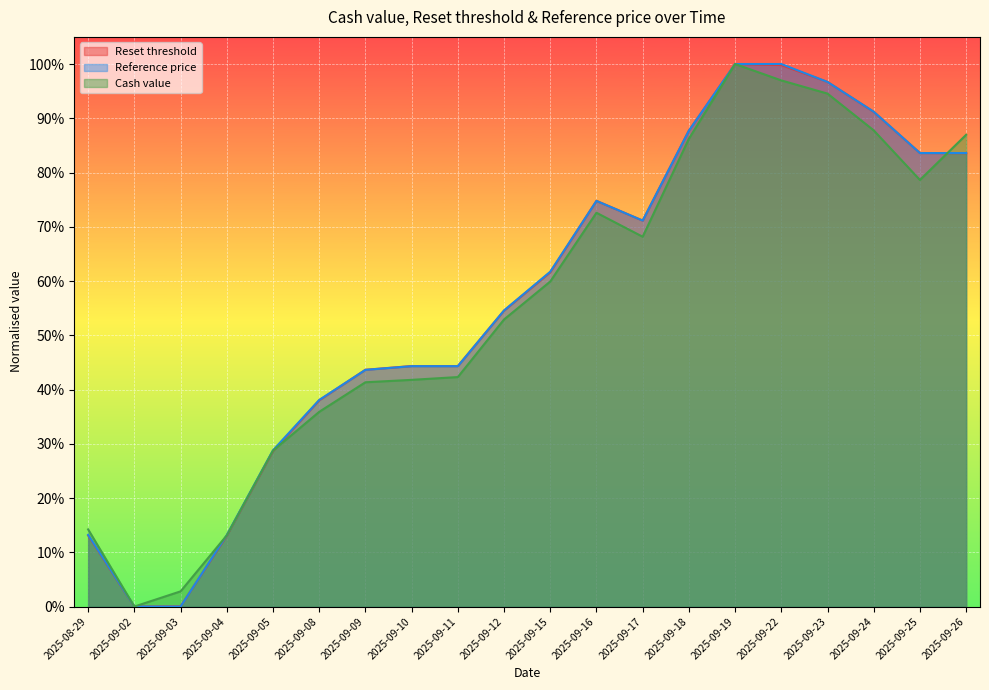

At which label is Reference price closest to 0?

2025-09-02